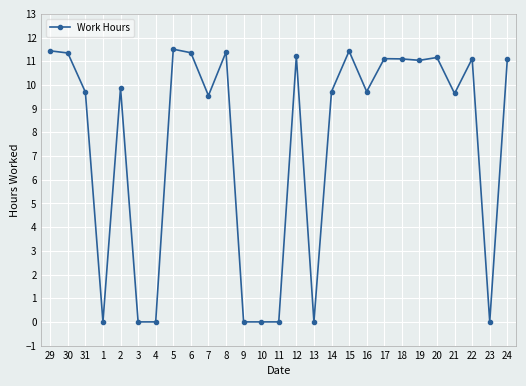

What is the maximum value shown in the chart?

11.5